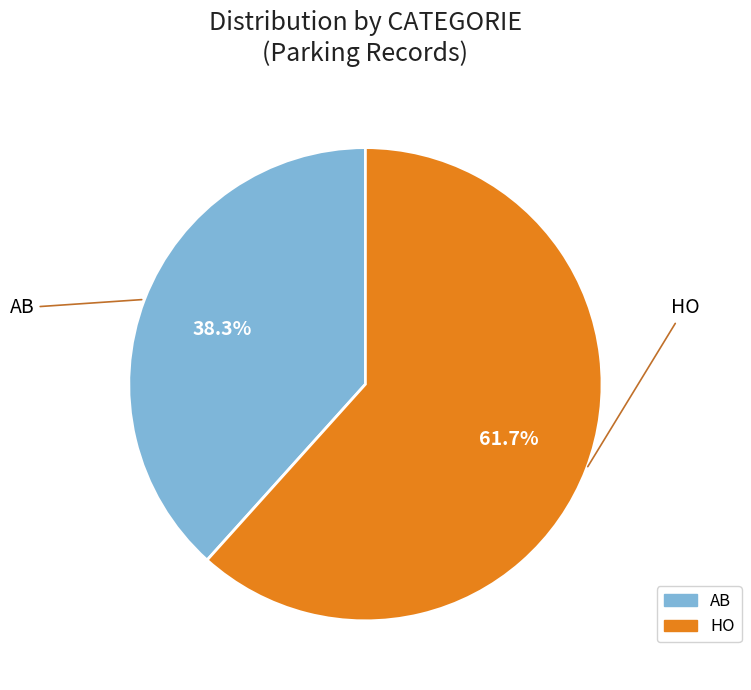

How many slices are in this pie chart?

2